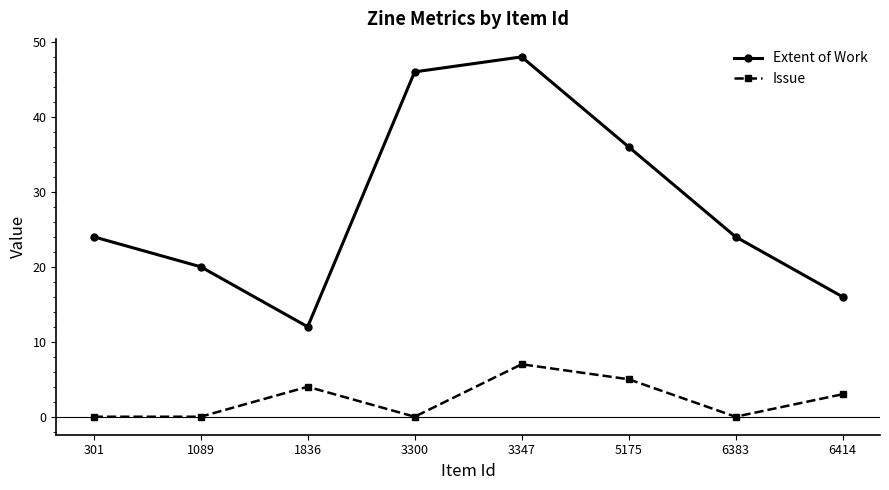

In Issue, how many points are higher than both neighbors (excluding endpoints)?

2